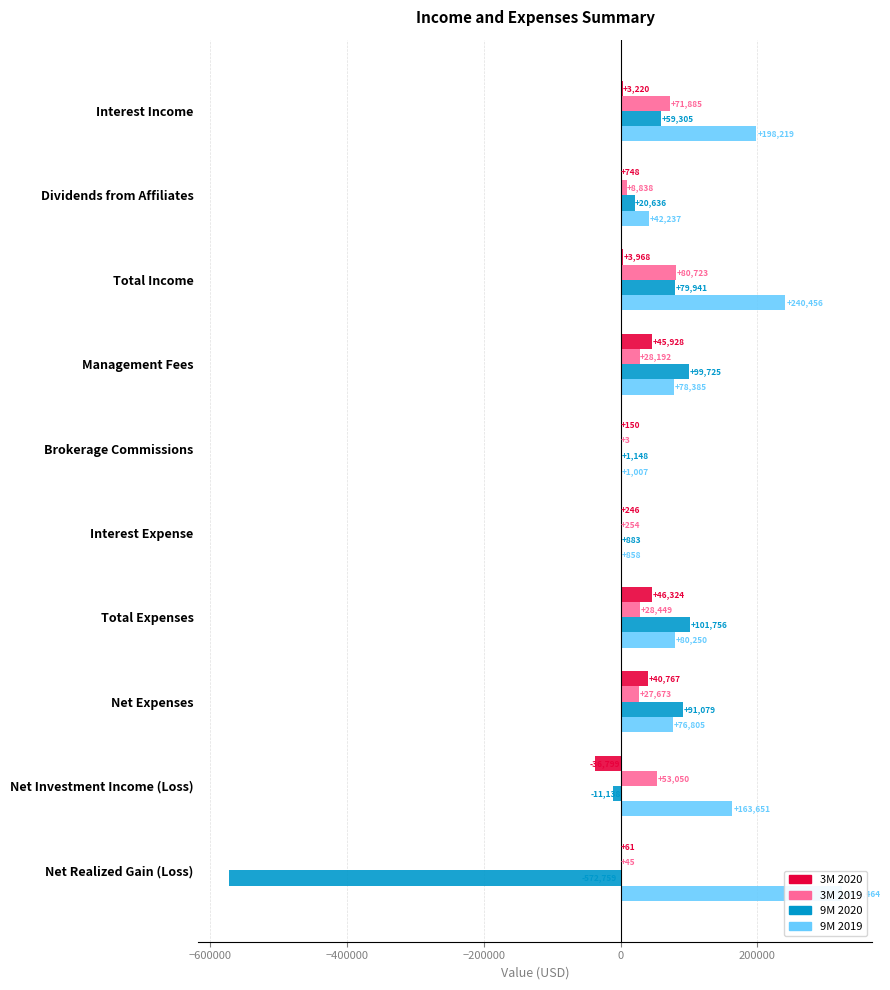

List the series in order of their peak value, lowest first.

3M 2020, 3M 2019, 9M 2020, 9M 2019